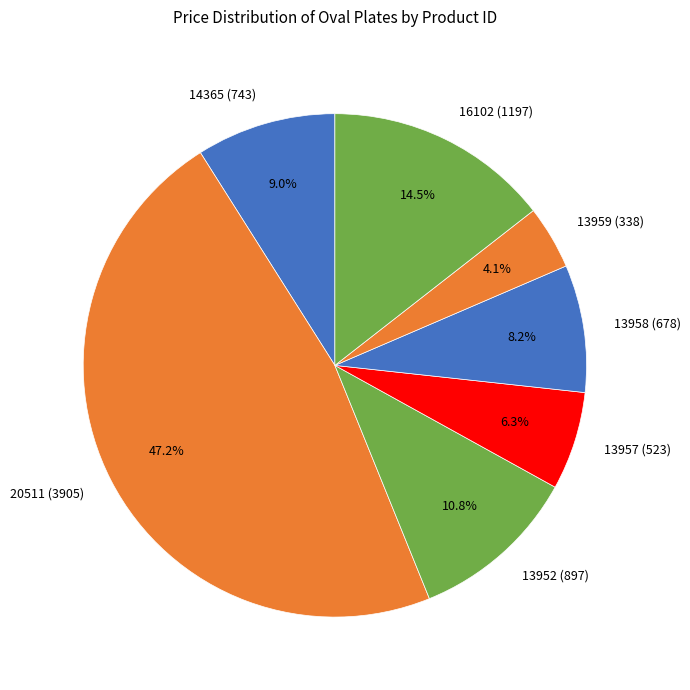

Does 14365 (743) represent more than half of the total?

No